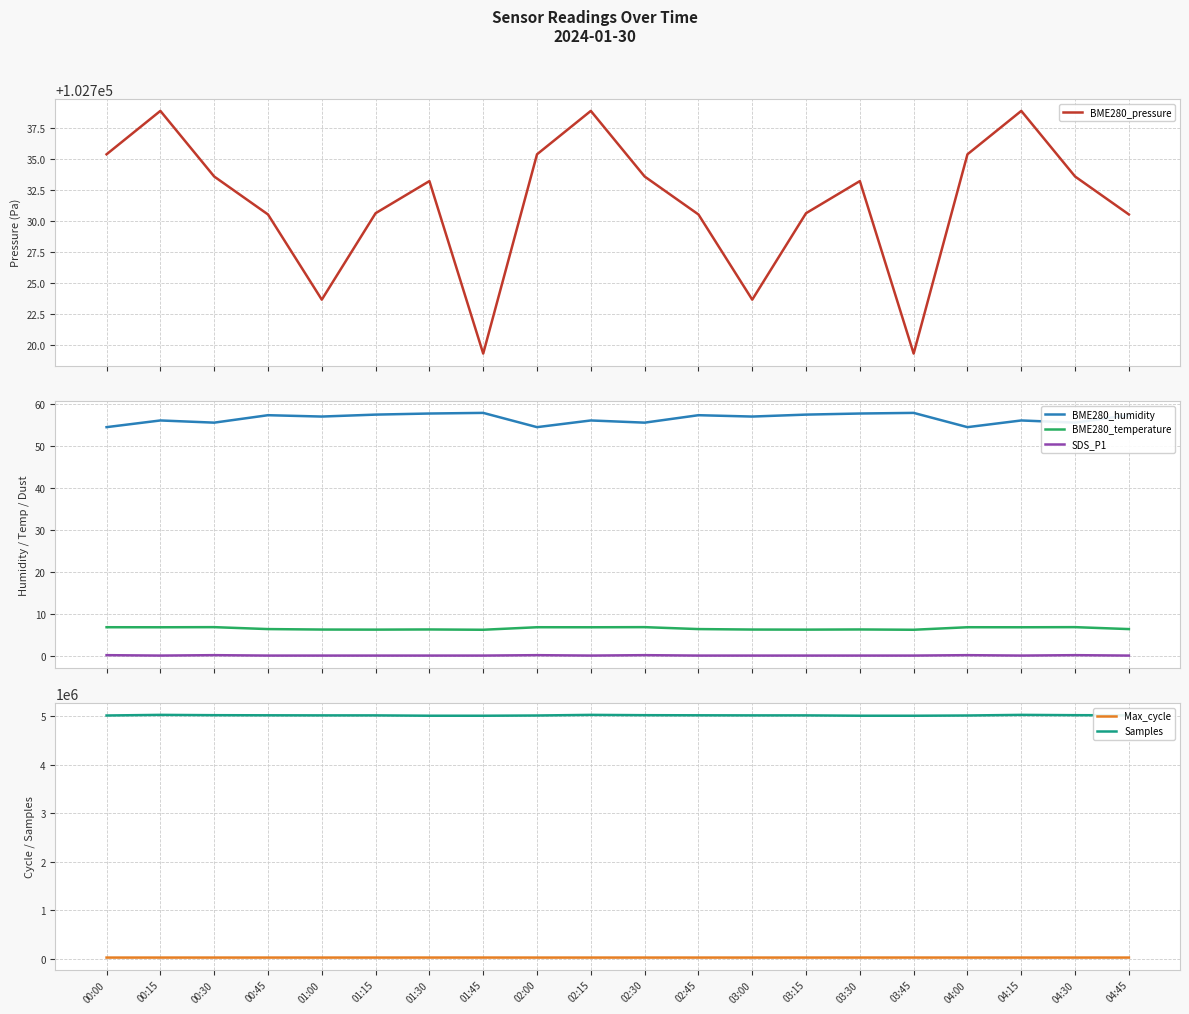

What is the spread (max minus min) of values at 00:15?

5030156.9